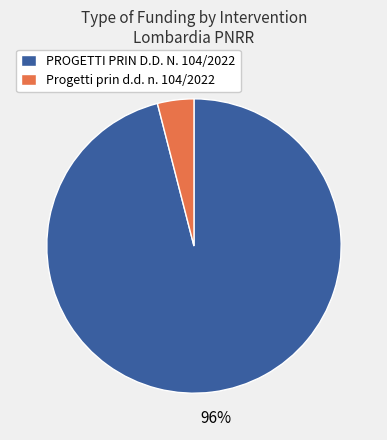

Approximately how many times larger is the value at PROGETTI PRIN D.D. N. 104/2022 compared to Progetti prin d.d. n. 104/2022?

24.0